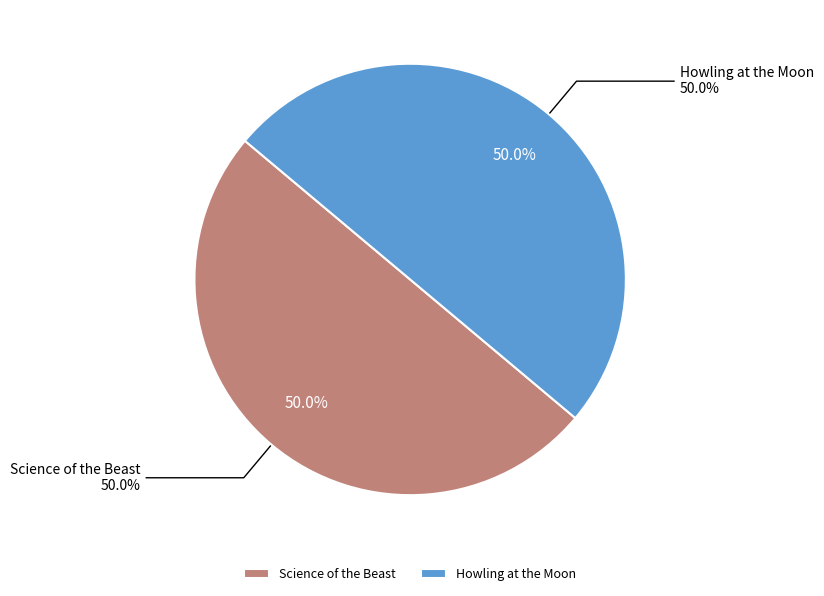

Is Science of the Beast the majority of the pie?

Yes